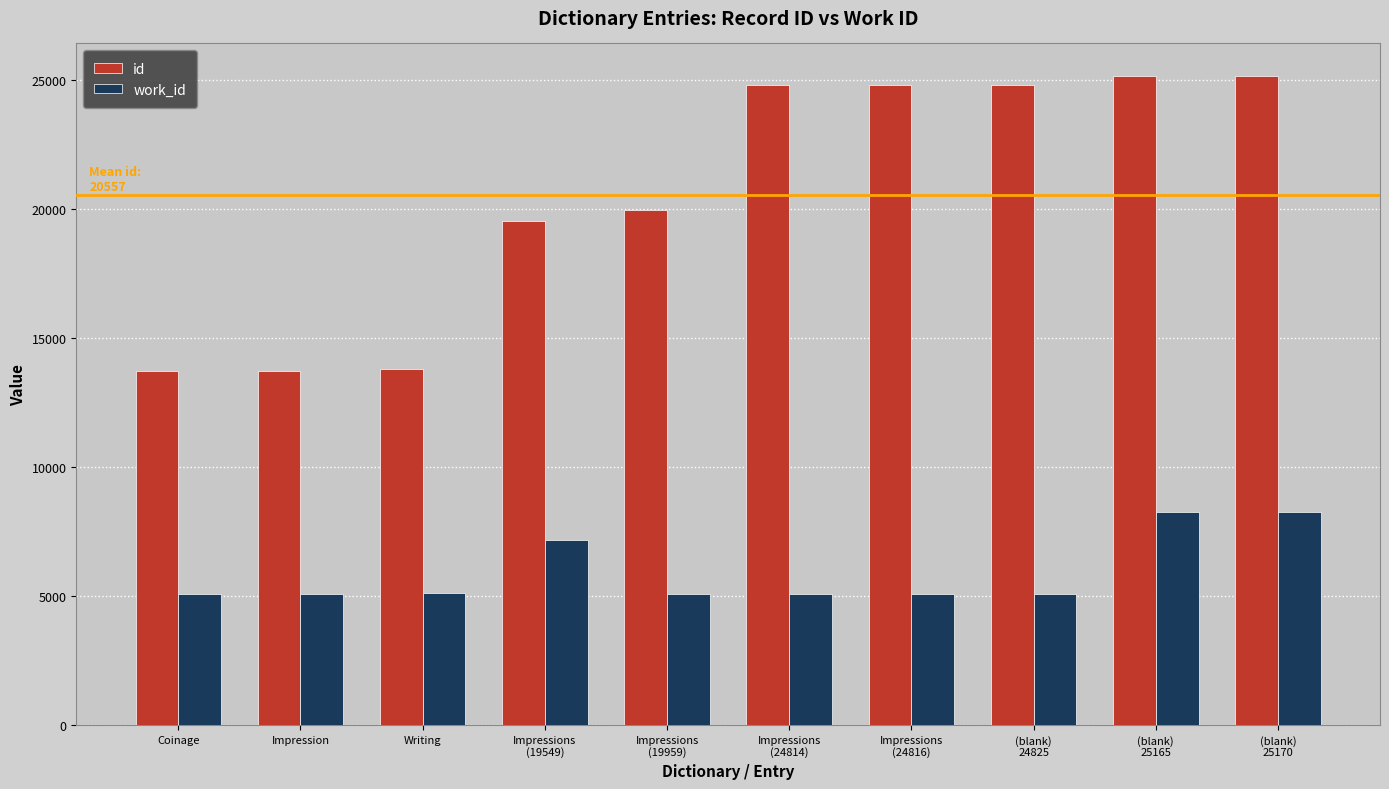

What is the maximum value for id?

25170